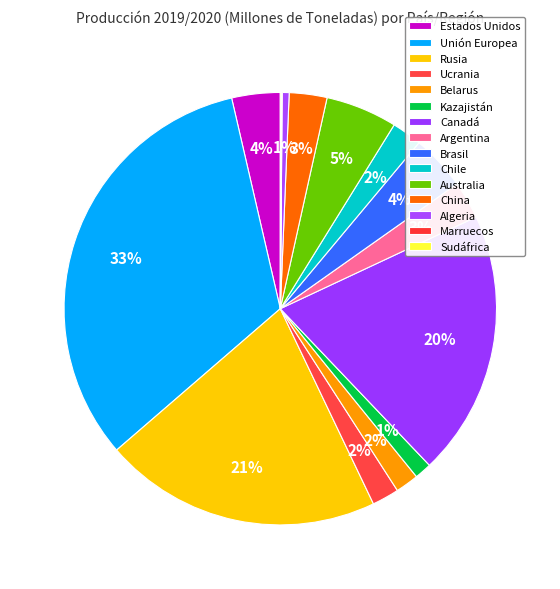

Rank the categories by value from highest to lowest.

Unión Europea, Rusia, Canadá, Australia, Brasil, Estados Unidos, Argentina, China, Chile, Ucrania, Belarus, Kazajistán, Algeria, Sudáfrica, Marruecos